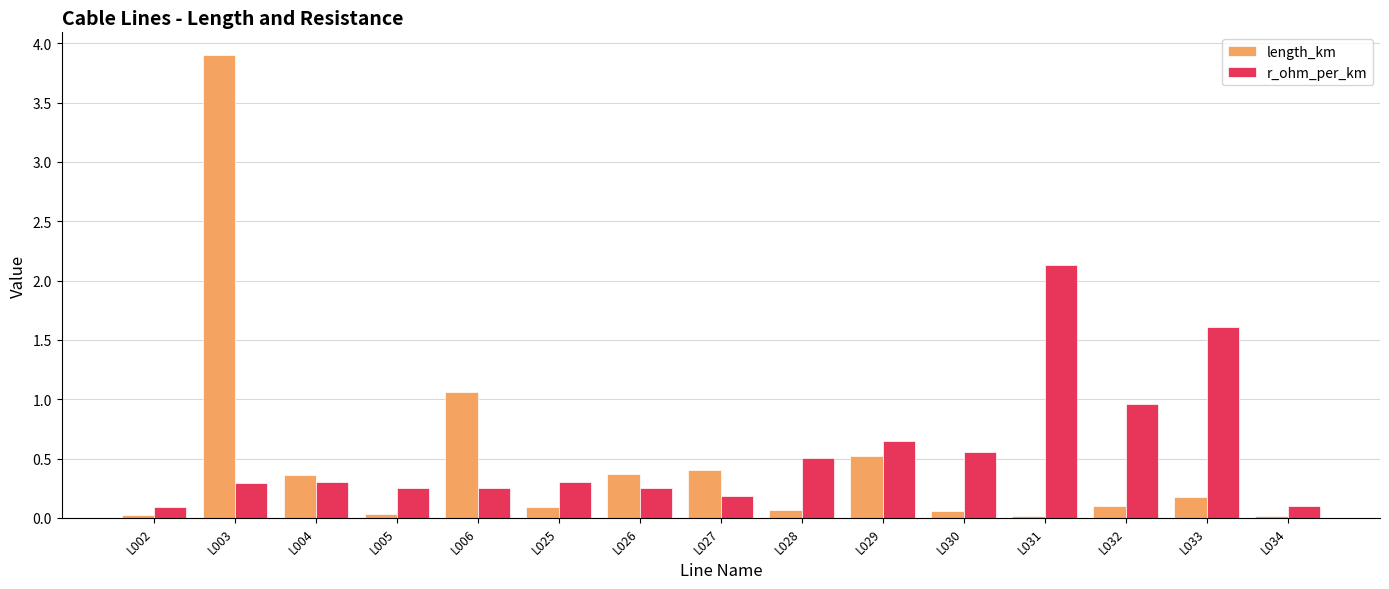

What is the difference between the highest and lowest values at L030?

0.5